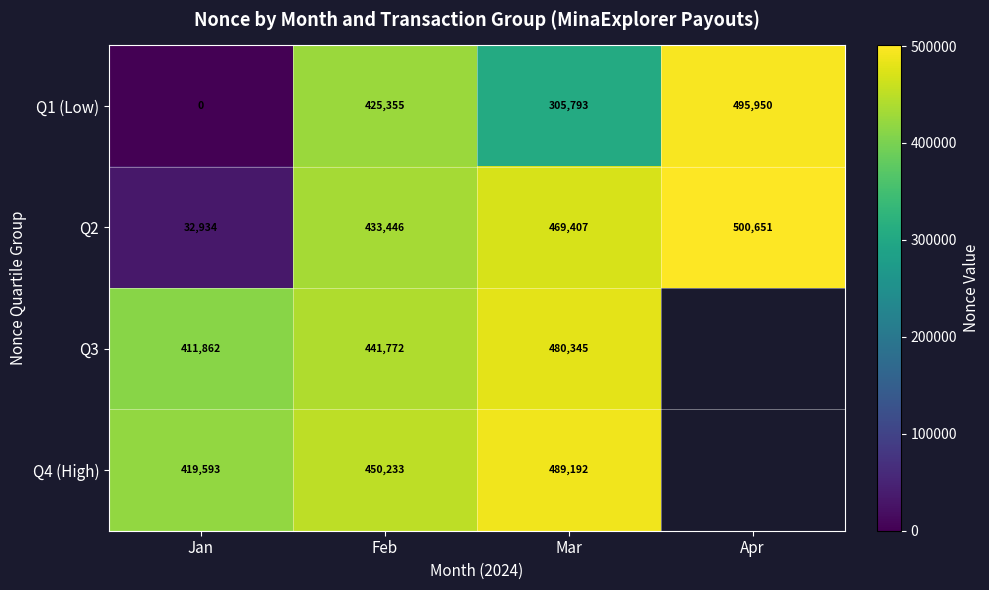

Rank the series at Jan from lowest to highest value.

Q1 (Low), Q2, Q3, Q4 (High)